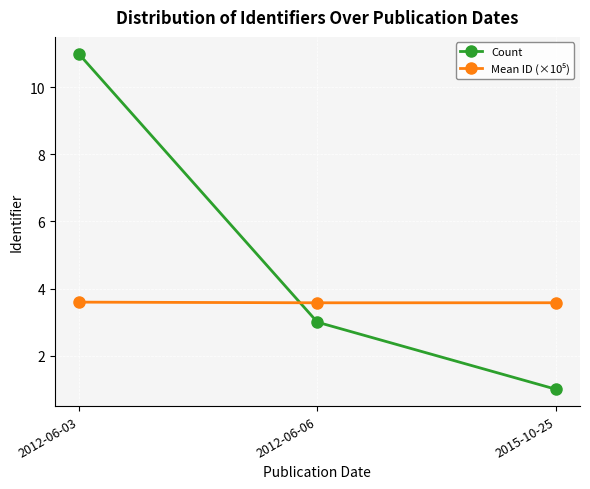

What is the label of the 3rd point from the right?

2012-06-03